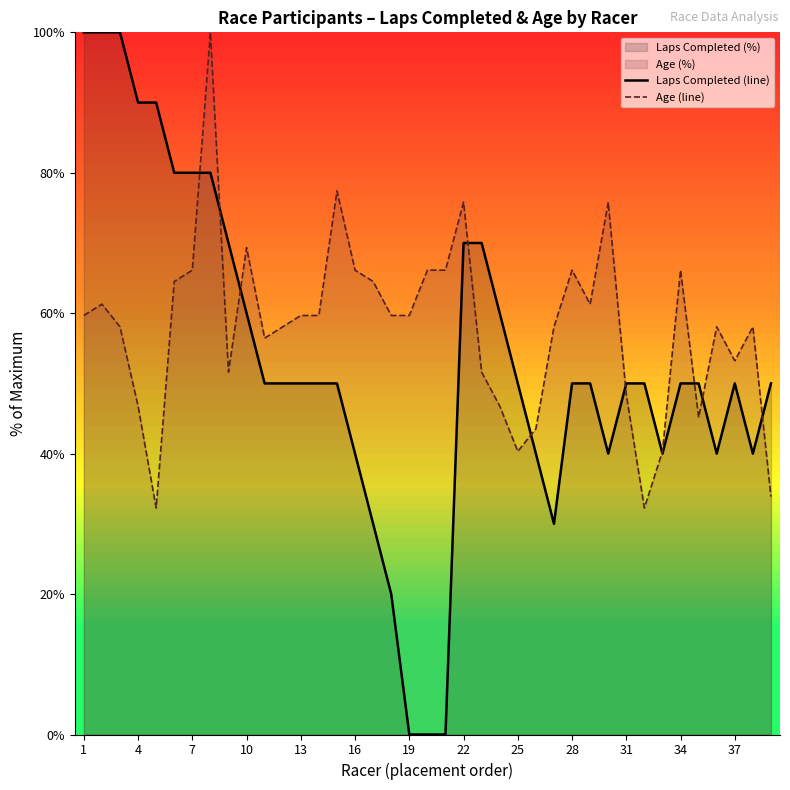

What is the difference between the maximum and minimum values in the Age (line) series?

67.7